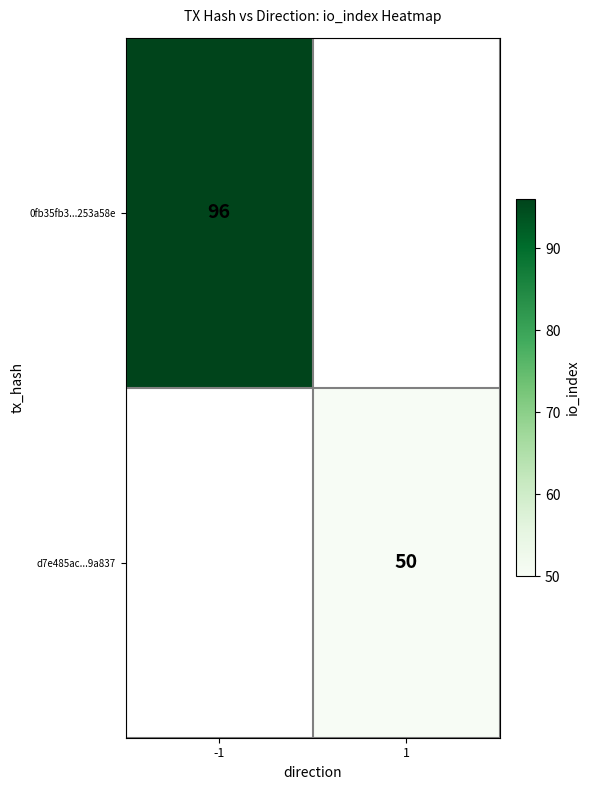

True or false: 0fb35fb3...253a58e has a value of 96 at -1.

True